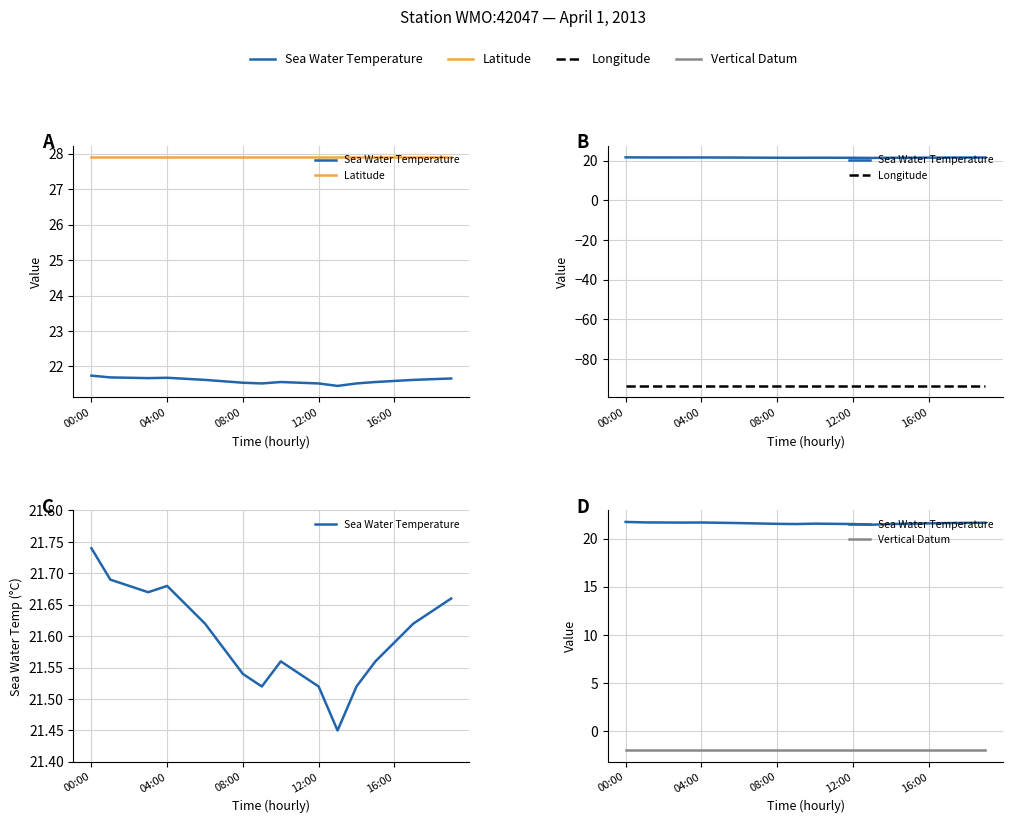

What is the value of the Longitude point at the 16th from the left?

-93.6